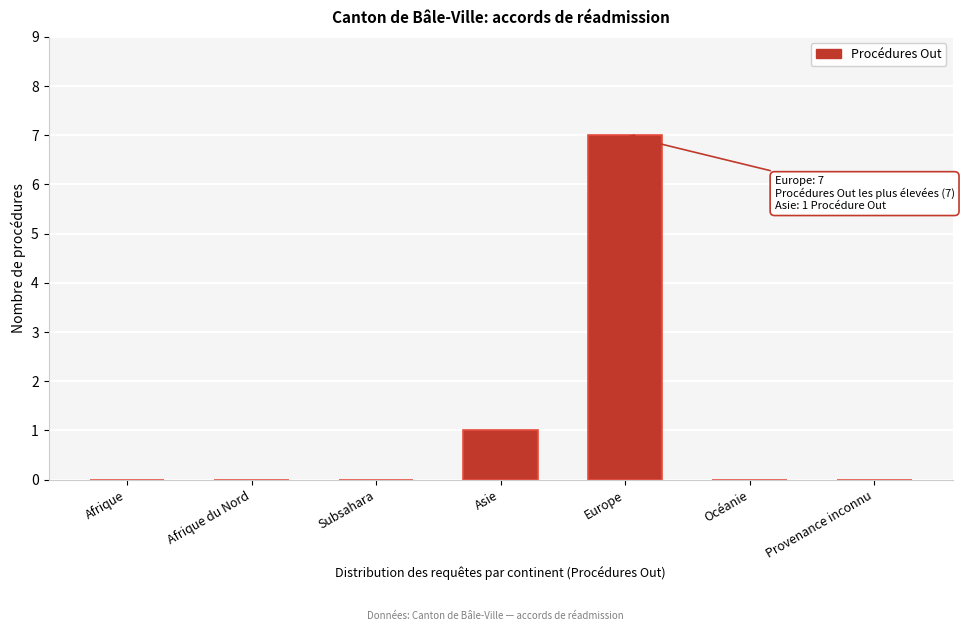

Reading right to left, what are all the values shown in this chart?

Provenance inconnu=0	Océanie=0	Europe=7	Asie=1	Subsahara=0	Afrique du Nord=0	Afrique=0